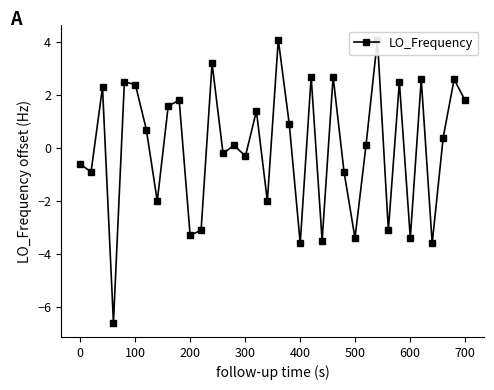

How many lines are shown in the chart?

1